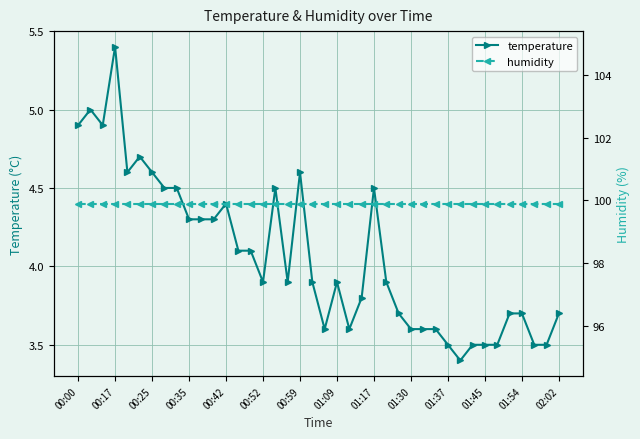

How many categories are shown in the chart?

40